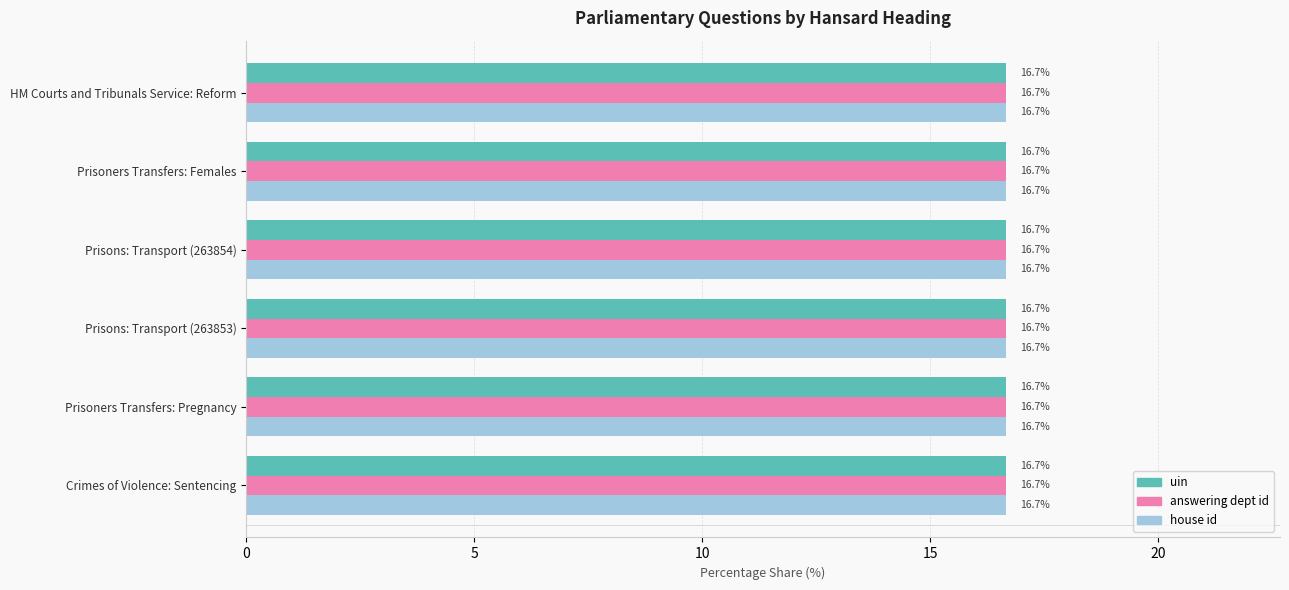

The house id series shows 24.9 at Crimes of Violence: Sentencing. True or false?

False